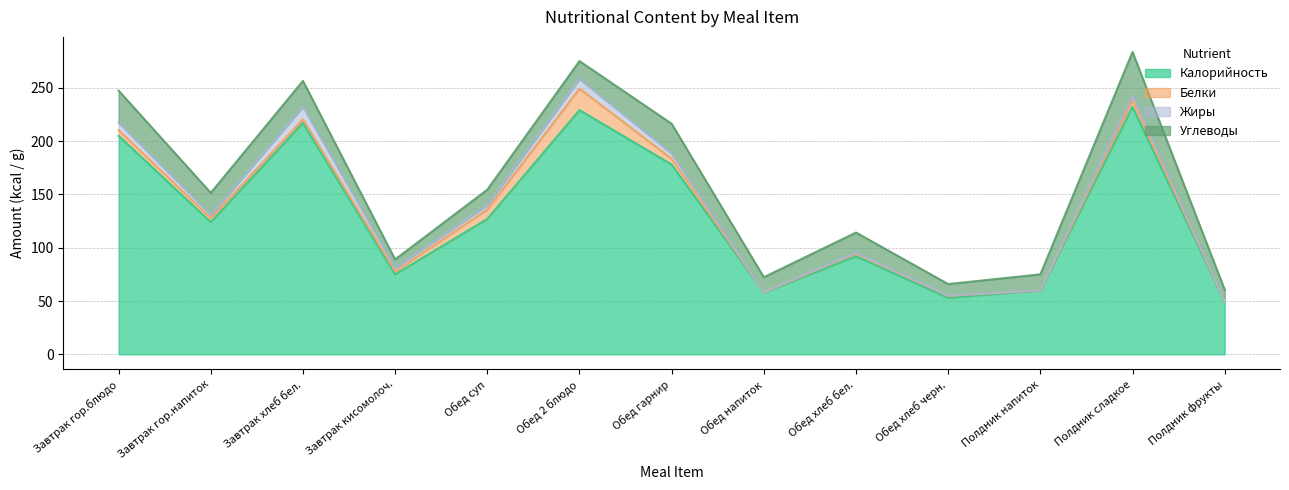

How many intersections are there between Жиры and Белки?

3